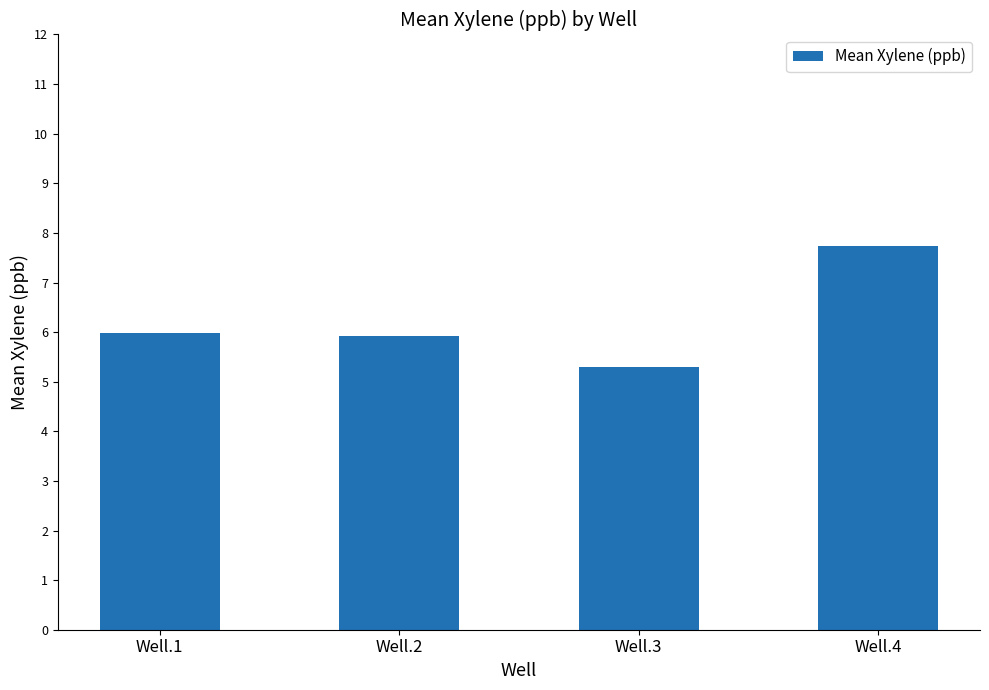

True or false: the data shows 5.9 at Well.2.

True